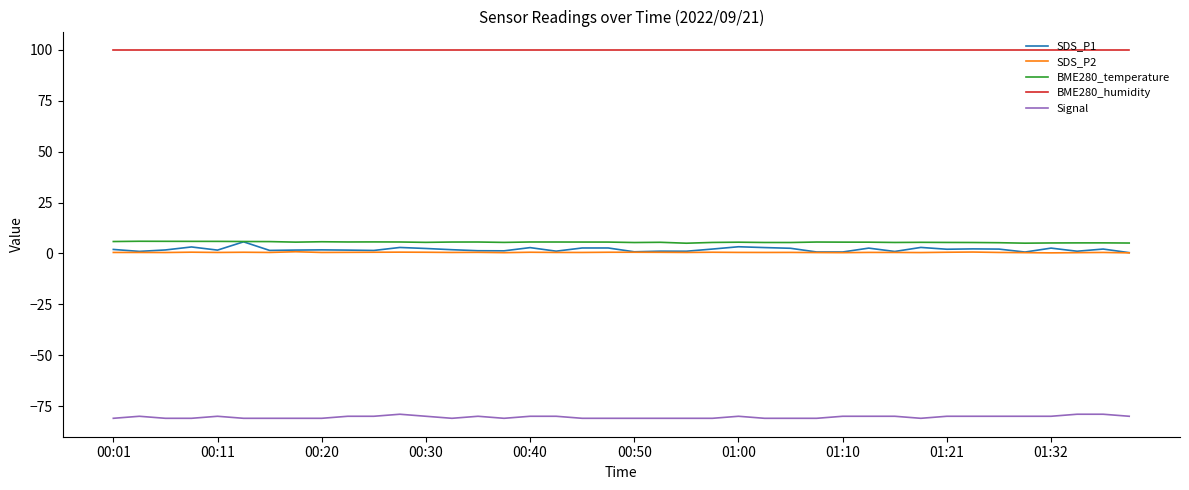

Which series has the largest total across all categories?

BME280_humidity